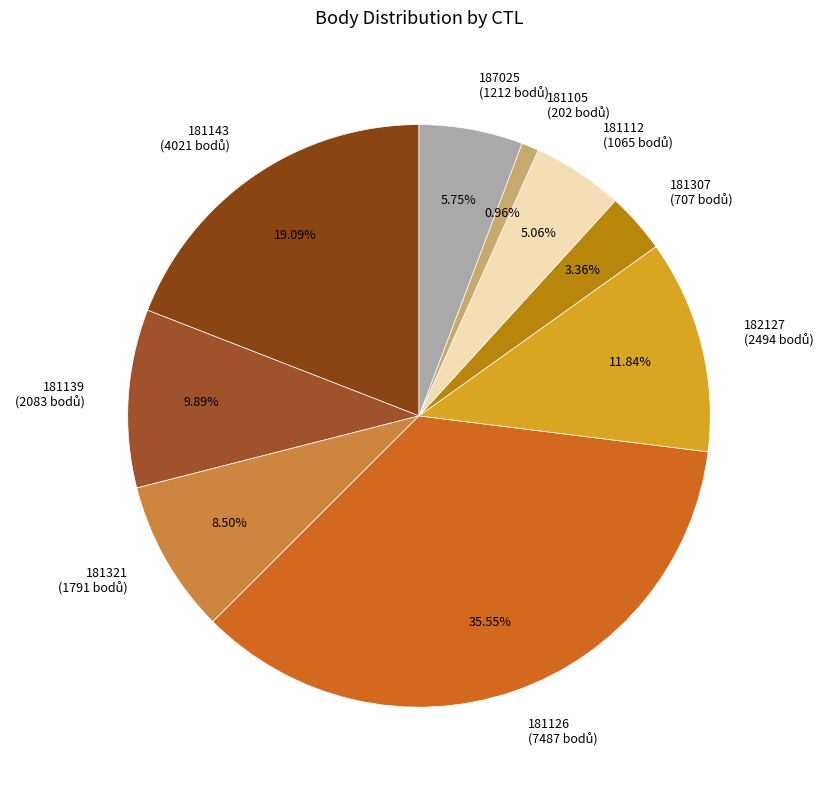

What percentage is the 181307 slice, to the nearest percent?

3%